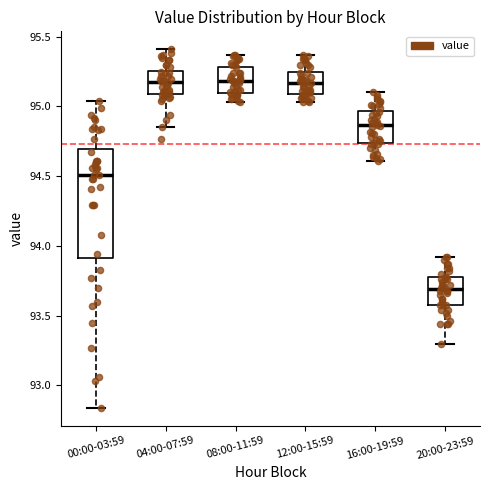

Which box is the tallest, from its lower edge to its upper edge?

00:00-03:59